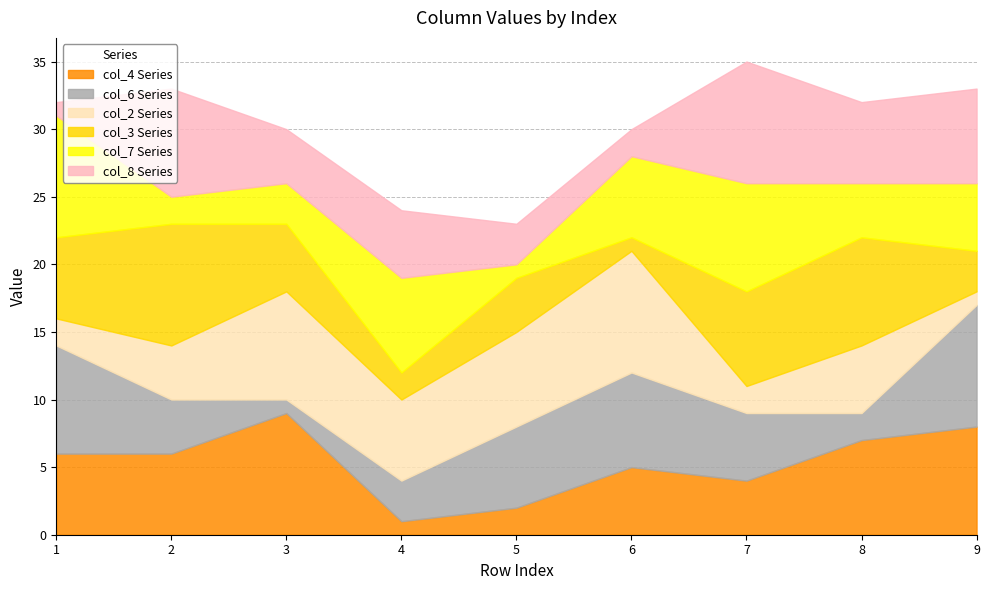

The value of col_7 at 1 is 9. True or false?

True